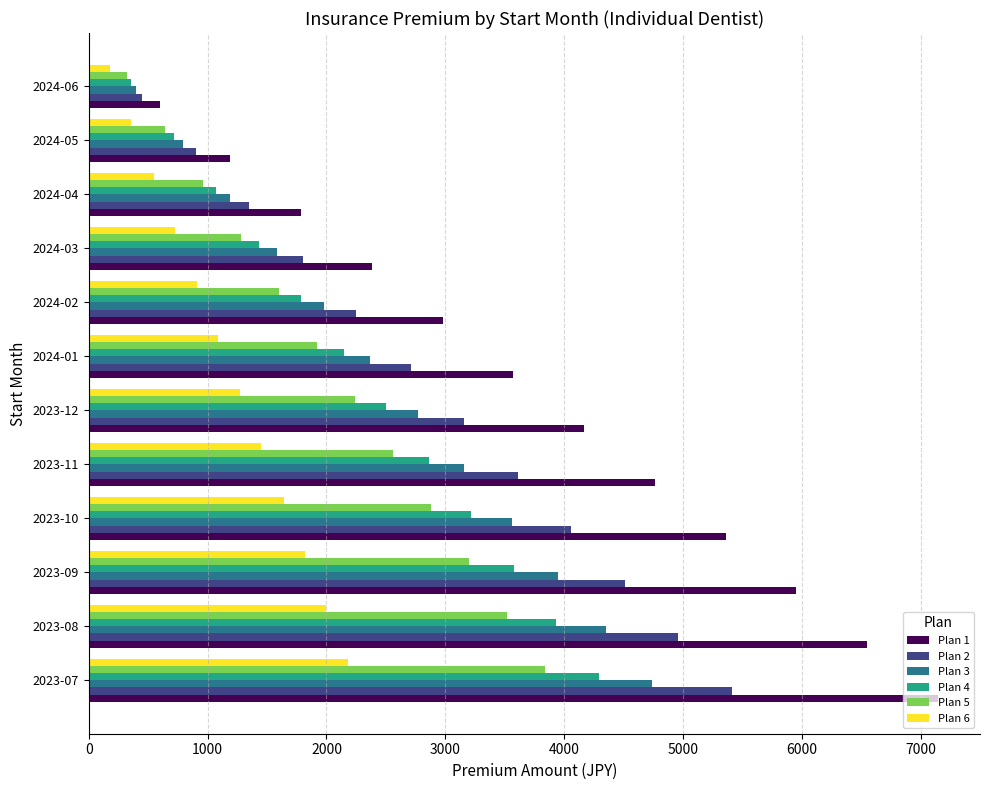

Which series has the widest spread of values?

Plan 1